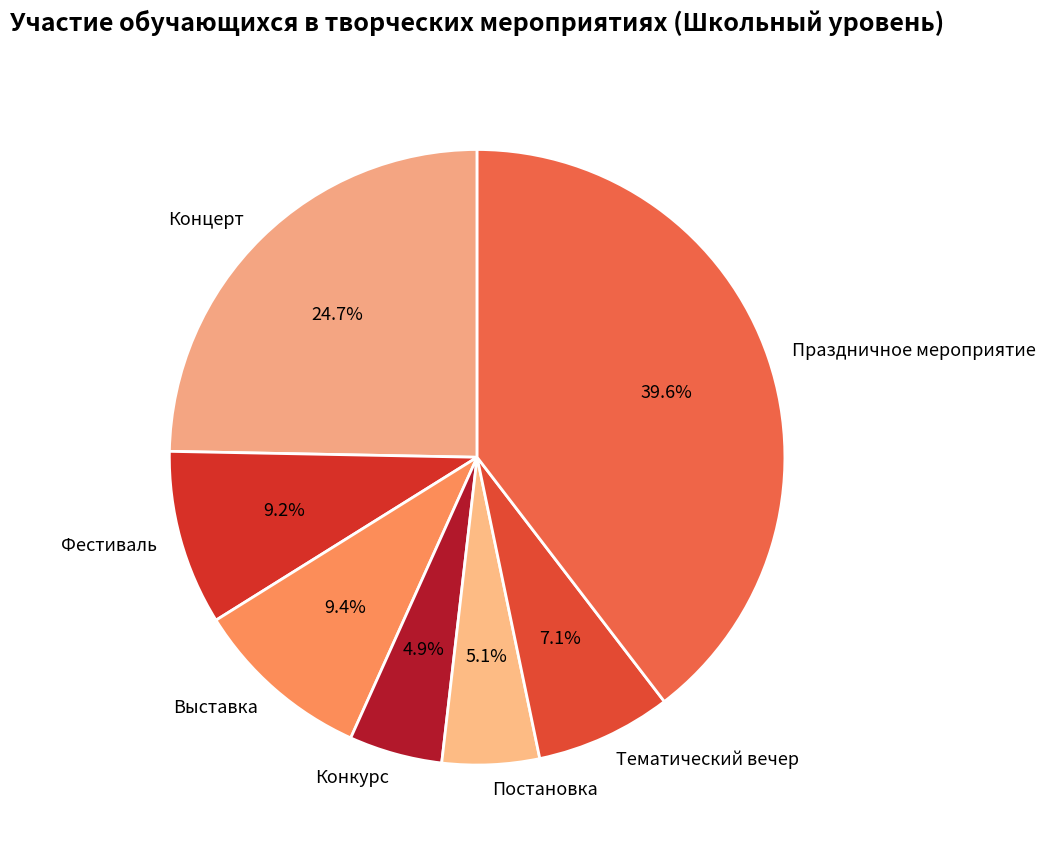

Which has a higher value, Праздничное мероприятие or Конкурс?

Праздничное мероприятие